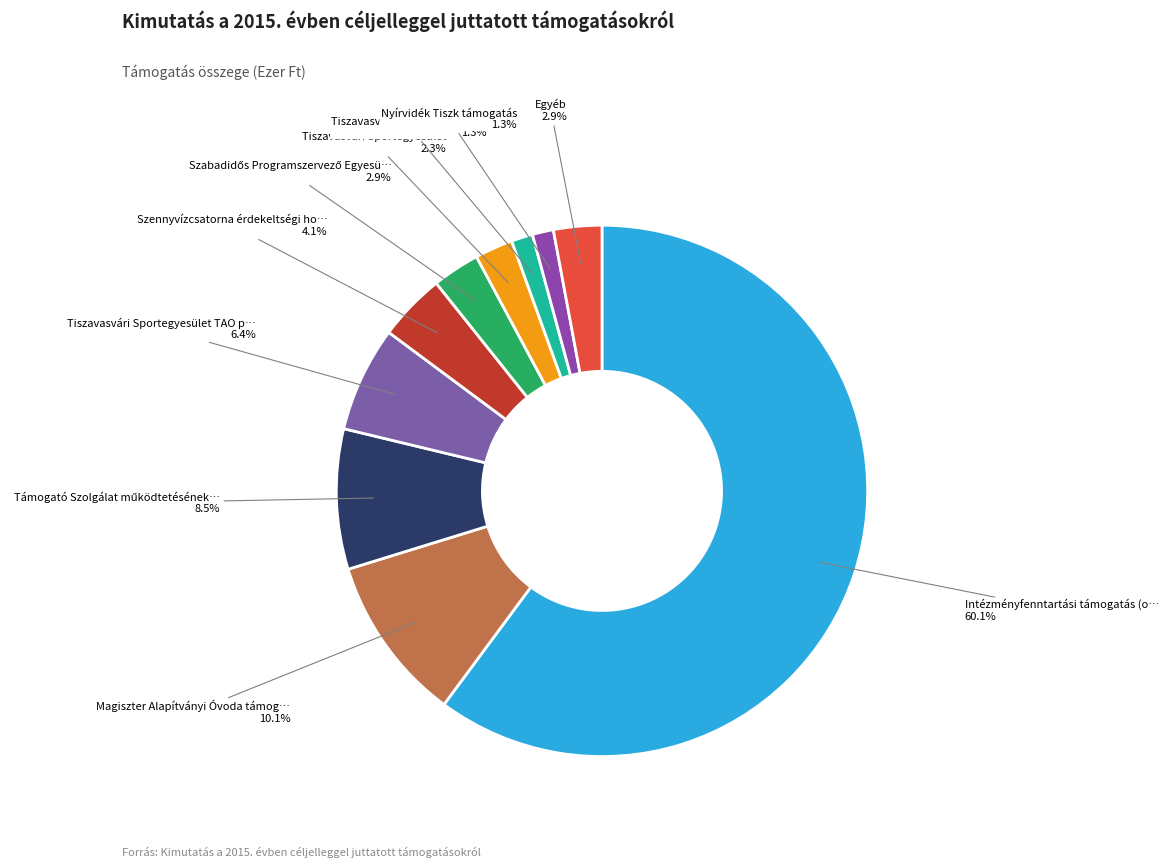

Count the number of slices in the pie.

10